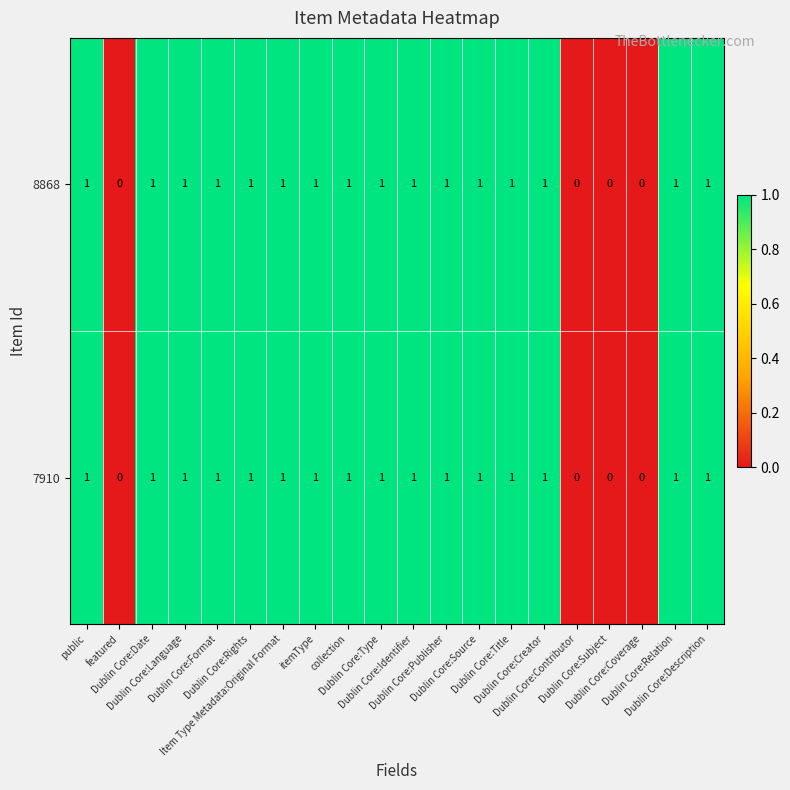

What is the sum of all 7910 values?

16